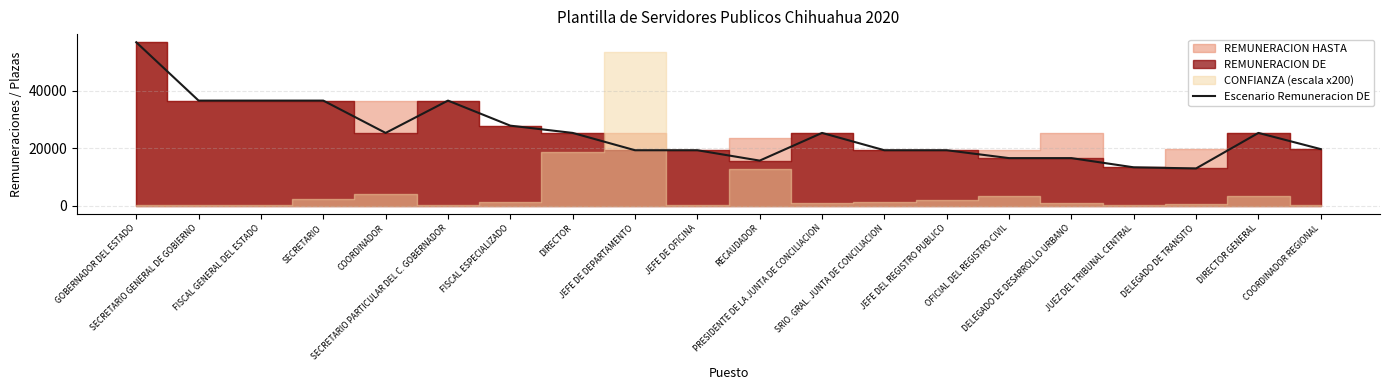

List the labels in order of value, largest first.

GOBERNADOR DEL ESTADO, SECRETARIO GENERAL DE GOBIERNO, FISCAL GENERAL DEL ESTADO, SECRETARIO, SECRETARIO PARTICULAR DEL C. GOBERNADOR, FISCAL ESPECIALIZADO, COORDINADOR, DIRECTOR, PRESIDENTE DE LA JUNTA DE CONCILIACION, DIRECTOR GENERAL, COORDINADOR REGIONAL, JEFE DE DEPARTAMENTO, JEFE DE OFICINA, SRIO. GRAL. JUNTA DE CONCILIACION, JEFE DEL REGISTRO PUBLICO, OFICIAL DEL REGISTRO CIVIL, DELEGADO DE DESARROLLO URBANO, RECAUDADOR, JUEZ DEL TRIBUNAL CENTRAL, DELEGADO DE TRANSITO